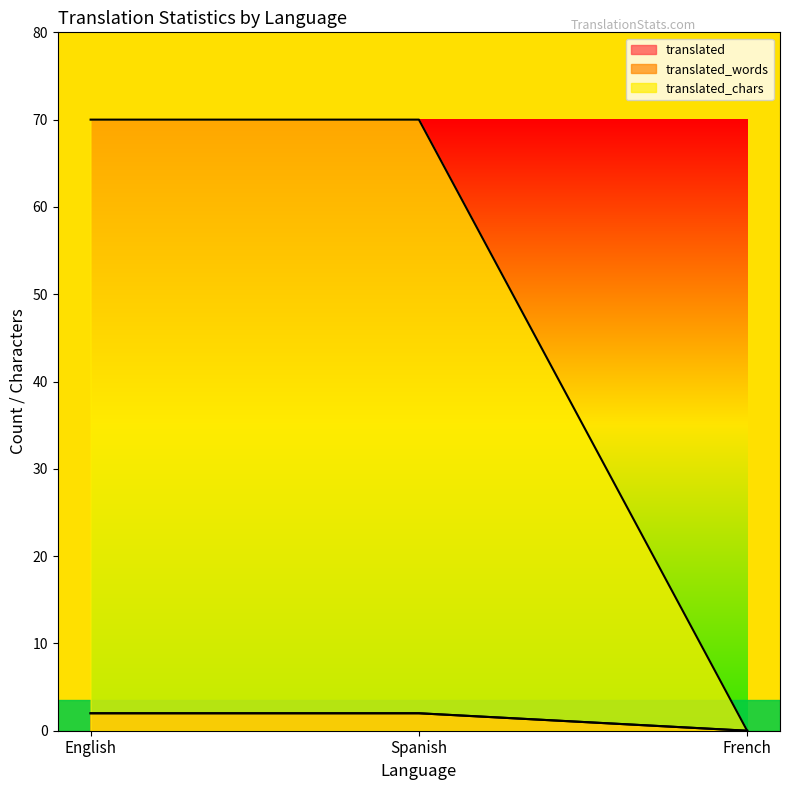

How many lines are shown in the chart?

3